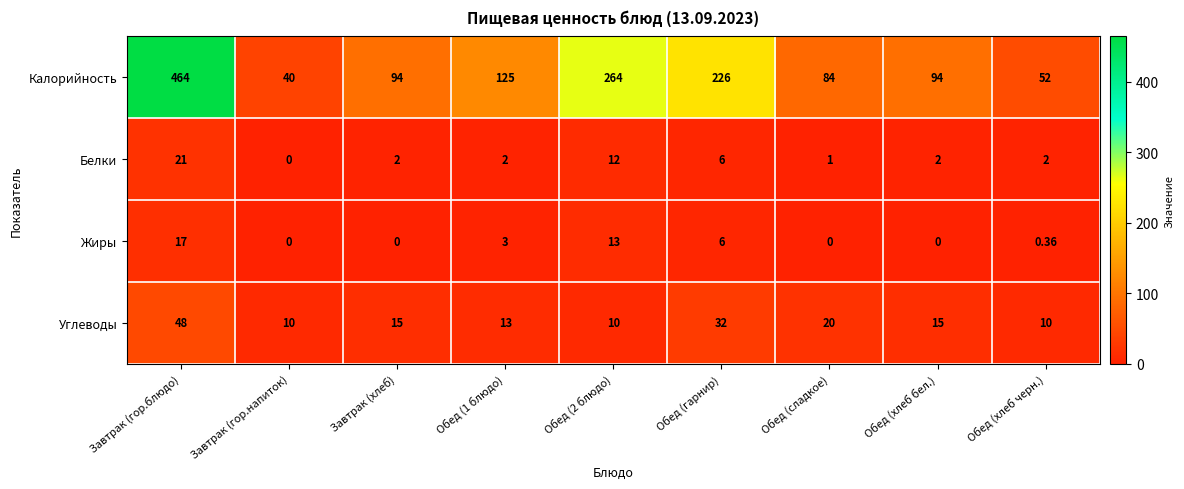

At which label does Калорийность first exceed 94?

Завтрак (гор.блюдо)